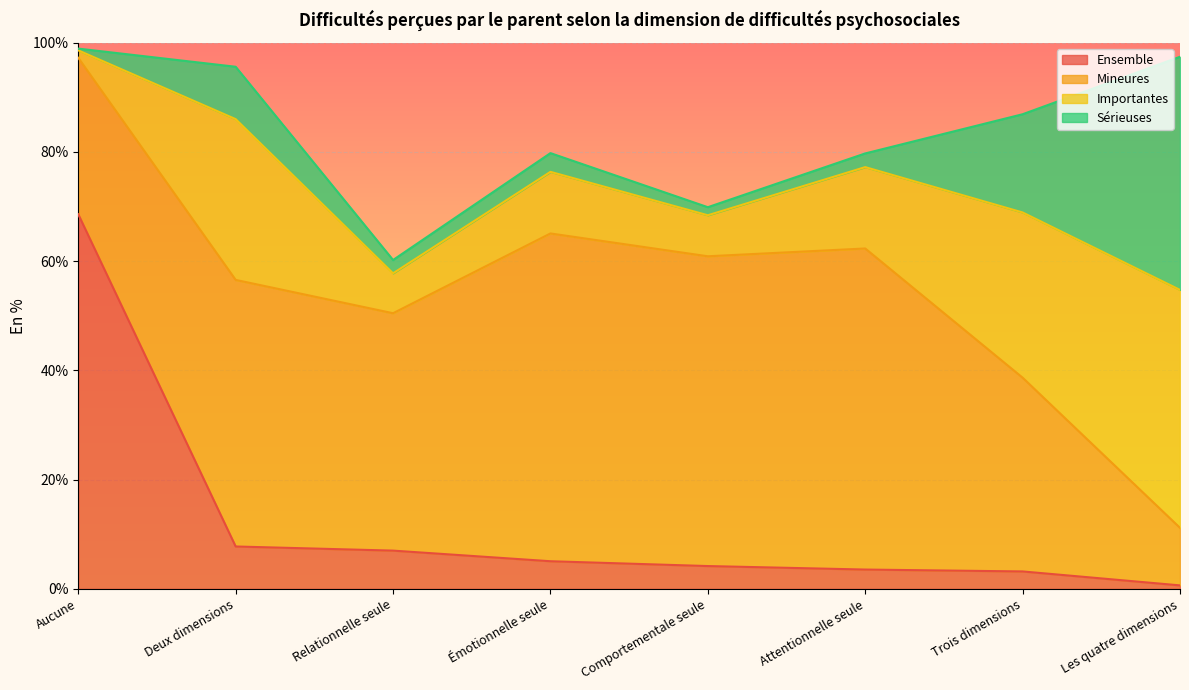

What are all the series names shown in the legend?

Ensemble, Mineures, Importantes, Sérieuses